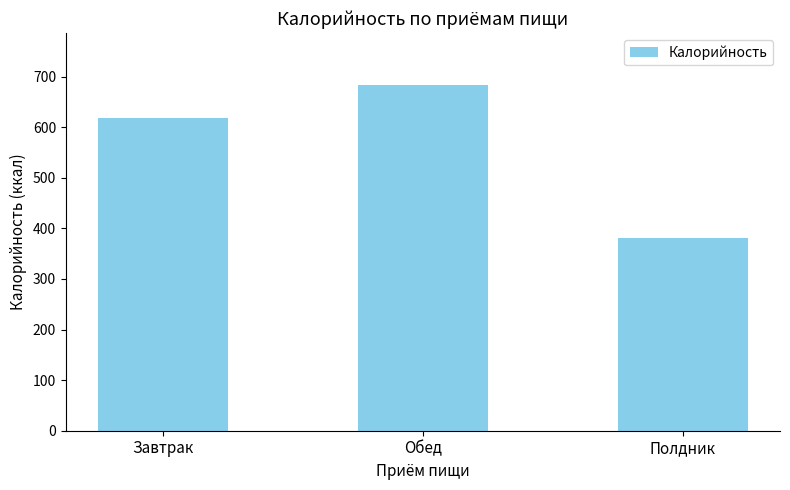

Reading left to right, list all the values displayed in this chart.

Завтрак=618.9	Обед=684.0	Полдник=380.2